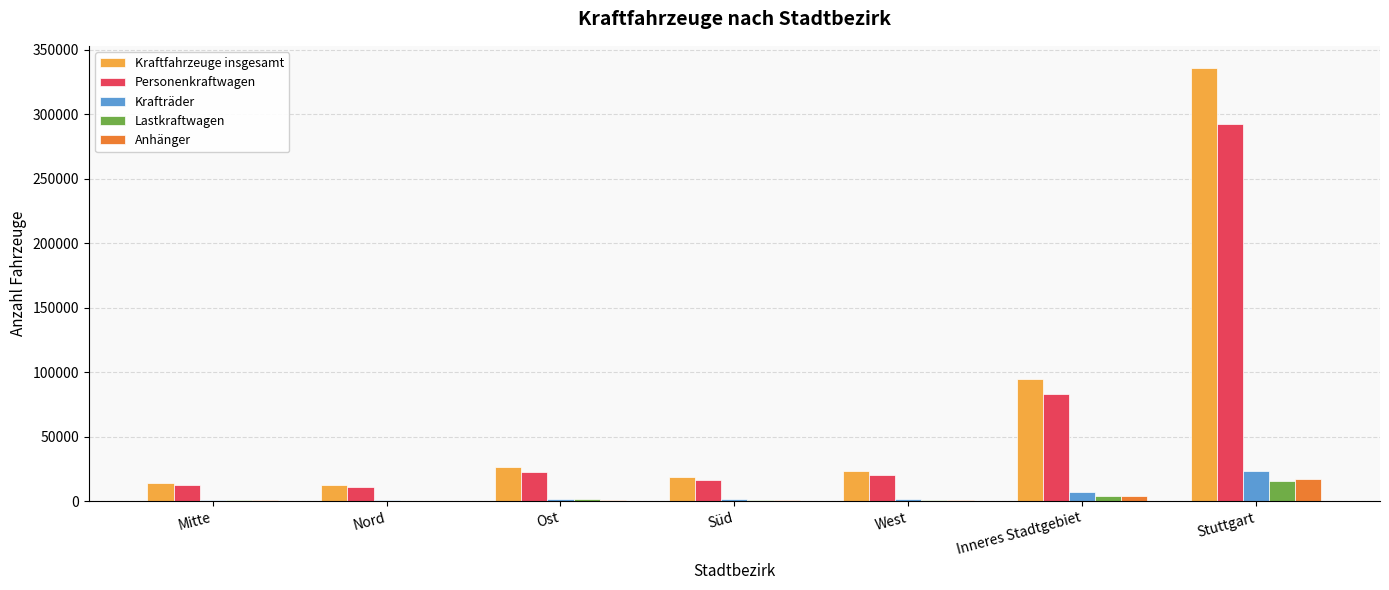

At which label is Personenkraftwagen closest to 151974?

Inneres Stadtgebiet